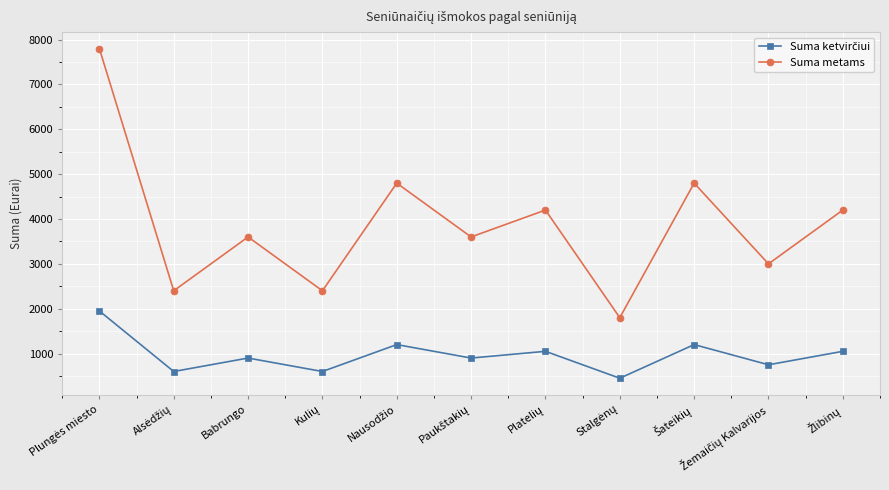

What is the maximum value shown in the chart?

7800